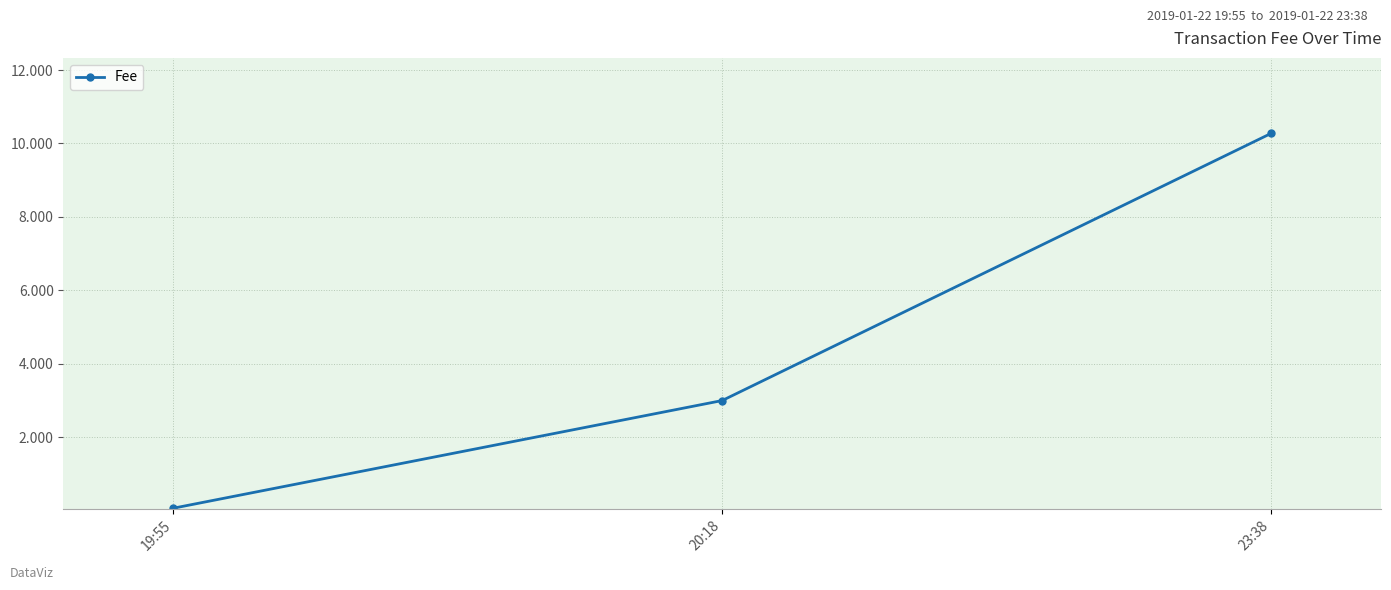

How many values exceed 2?

2